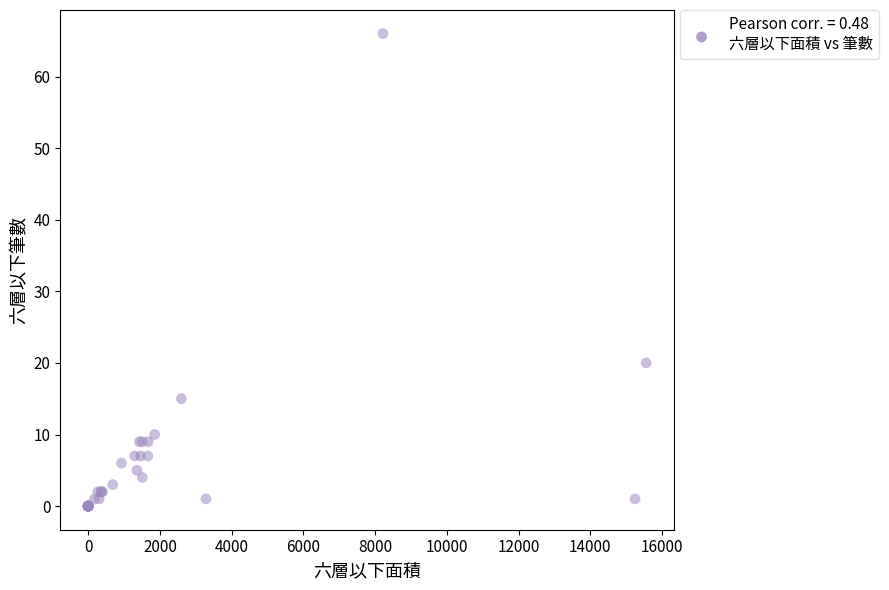

What Y value in the scatter plot is closest to 33?

20